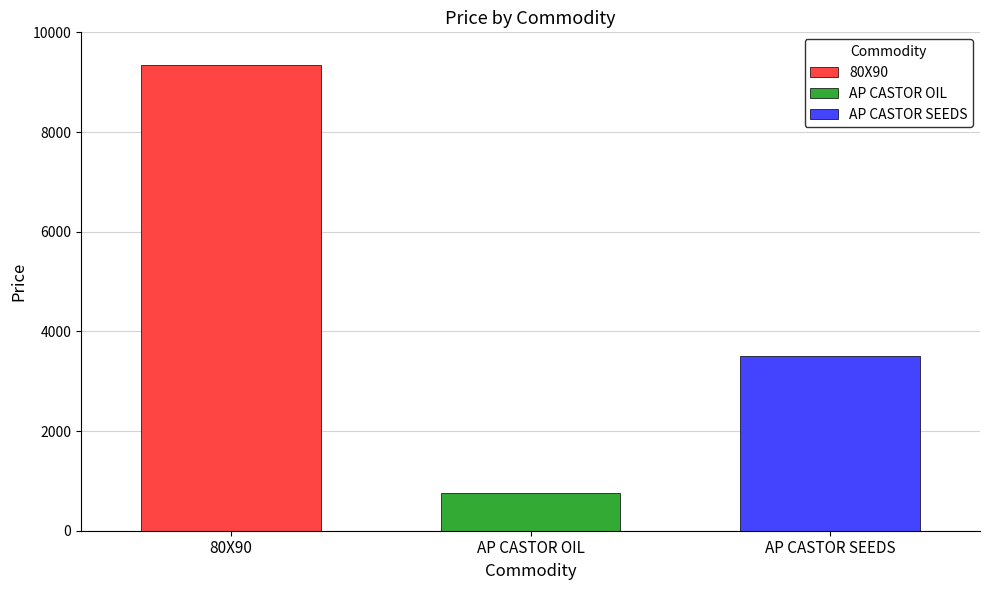

What is the approximate value of AP CASTOR SEEDS at AP CASTOR OIL?

3500